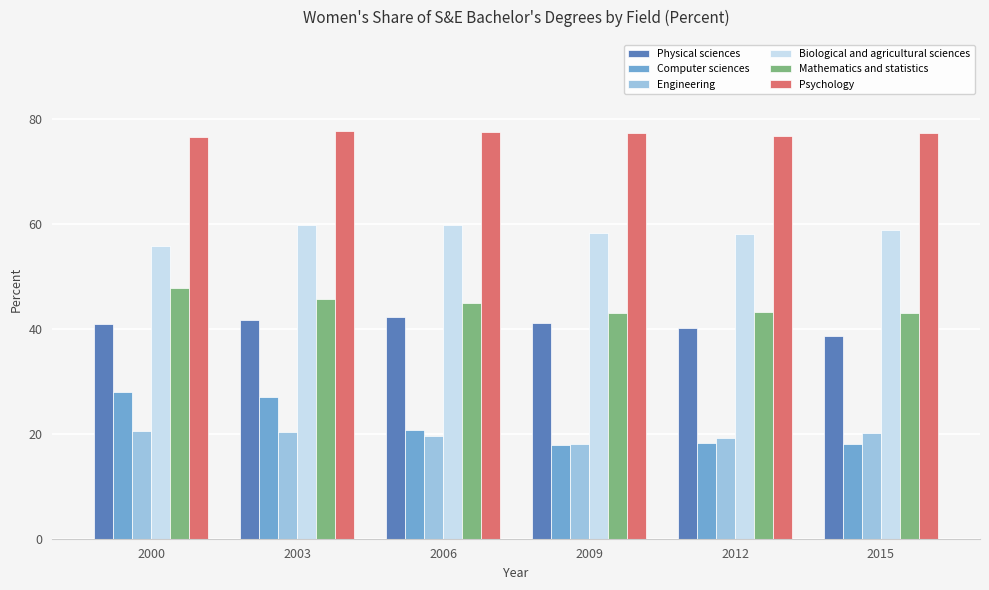

What is the approximate value of Physical sciences at 2015?

38.7